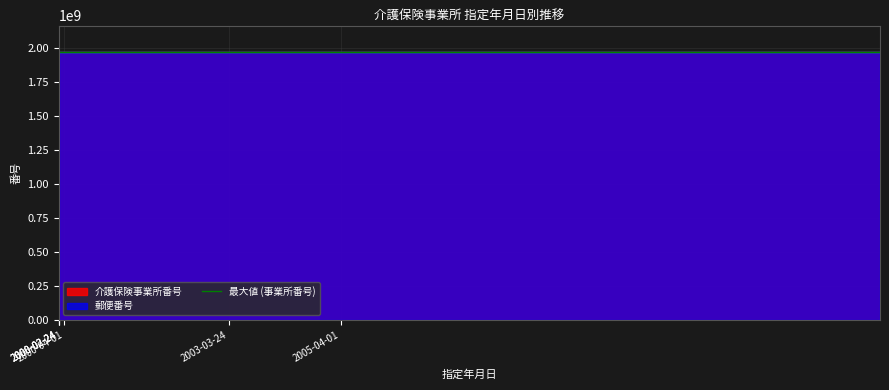

The 郵便番号 series shows 775834902.3 at 2000-02-24. True or false?

False